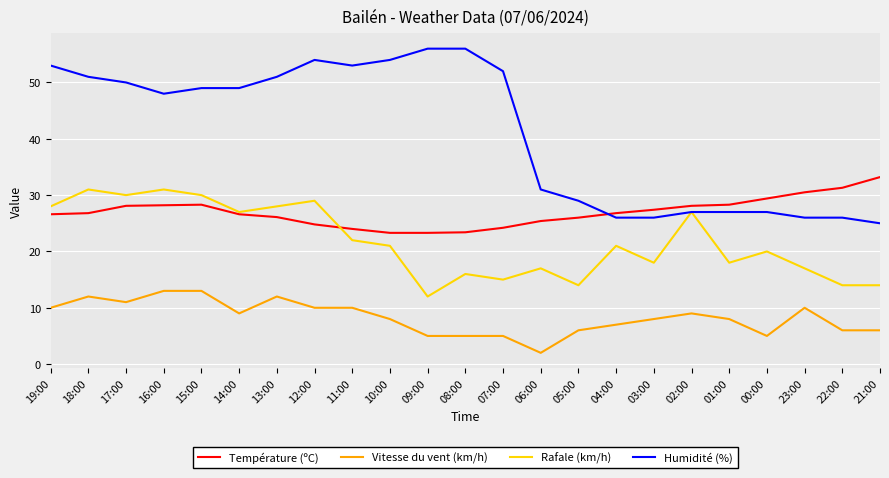

What position from the left is 03:00?

17